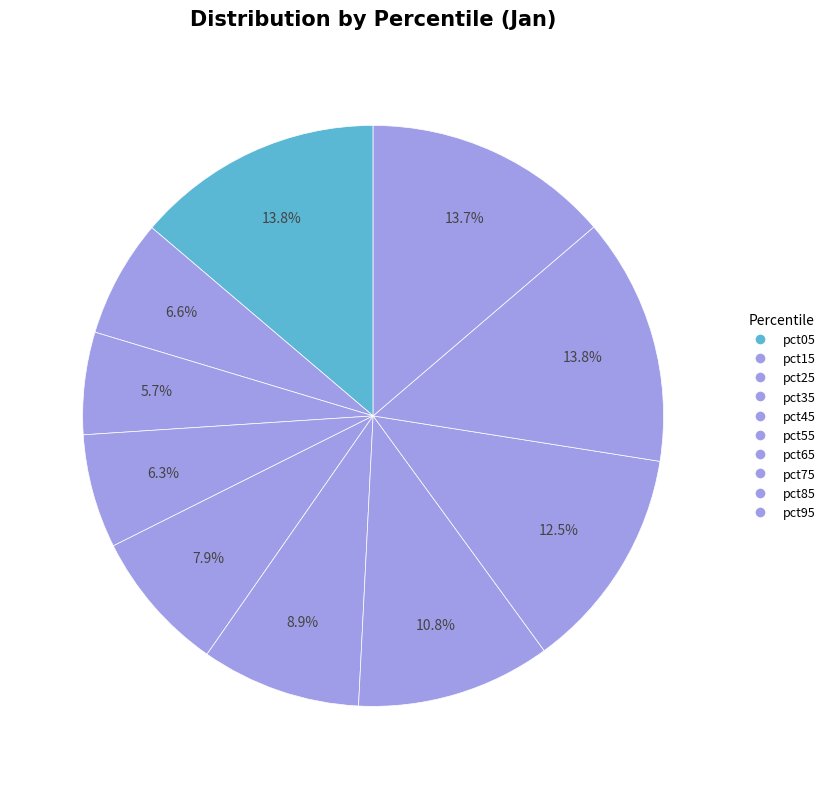

Which slice is the largest?

pct05